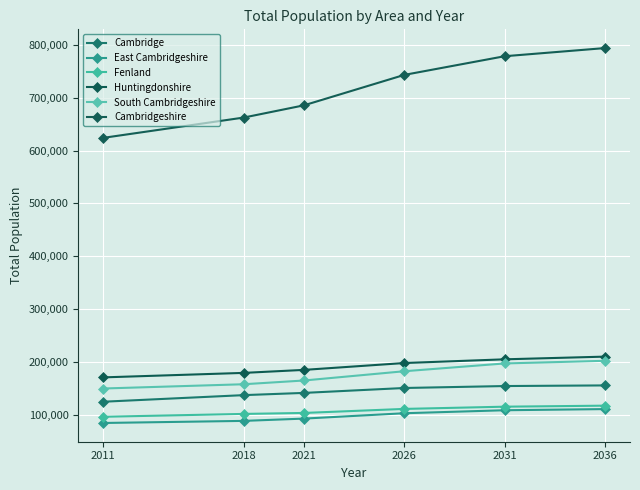

The South Cambridgeshire series shows 164560 at 2021. True or false?

True